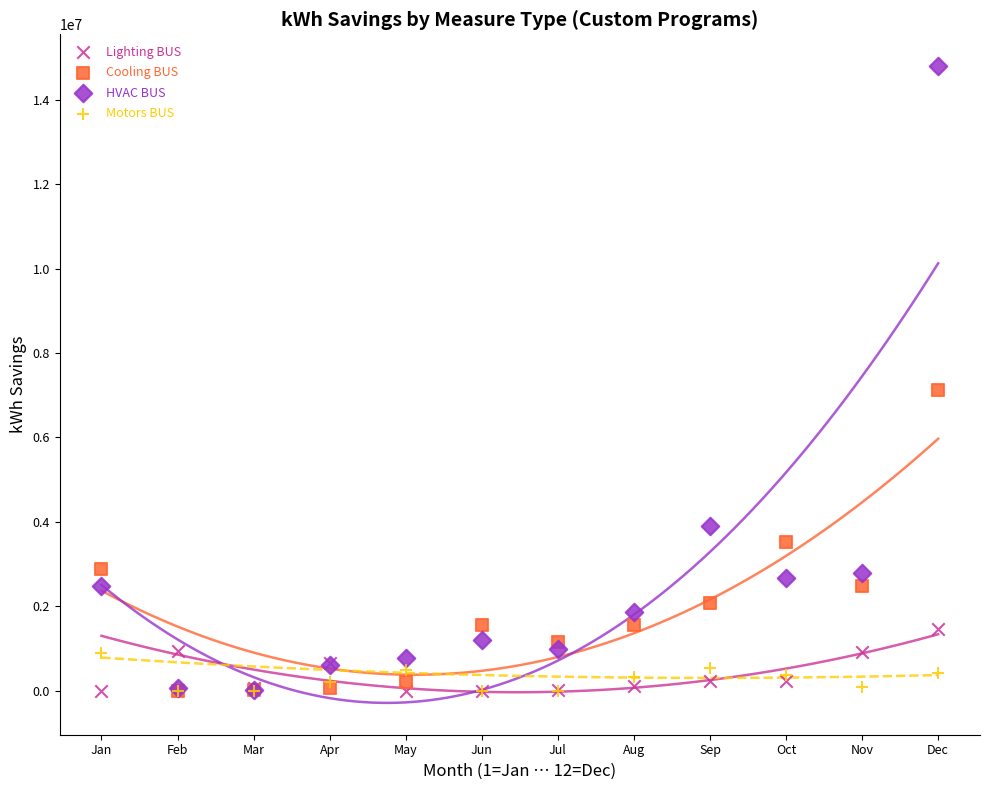

In the HVAC BUS series, what Y value is closest to 7402215?

3909243.8